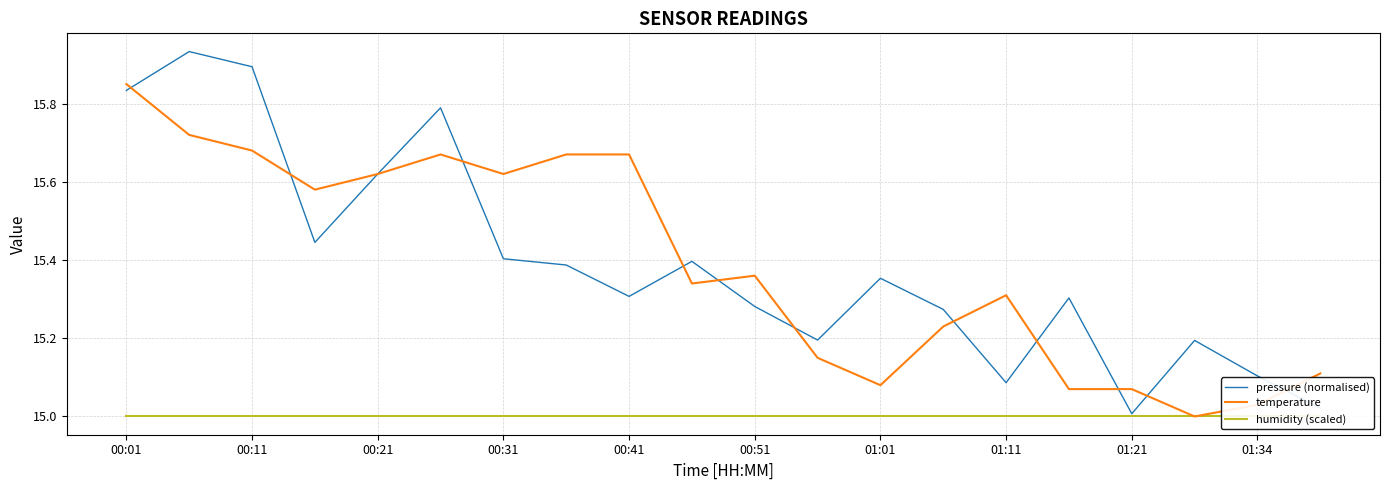

At which category is the sum across all series the highest?

00:01